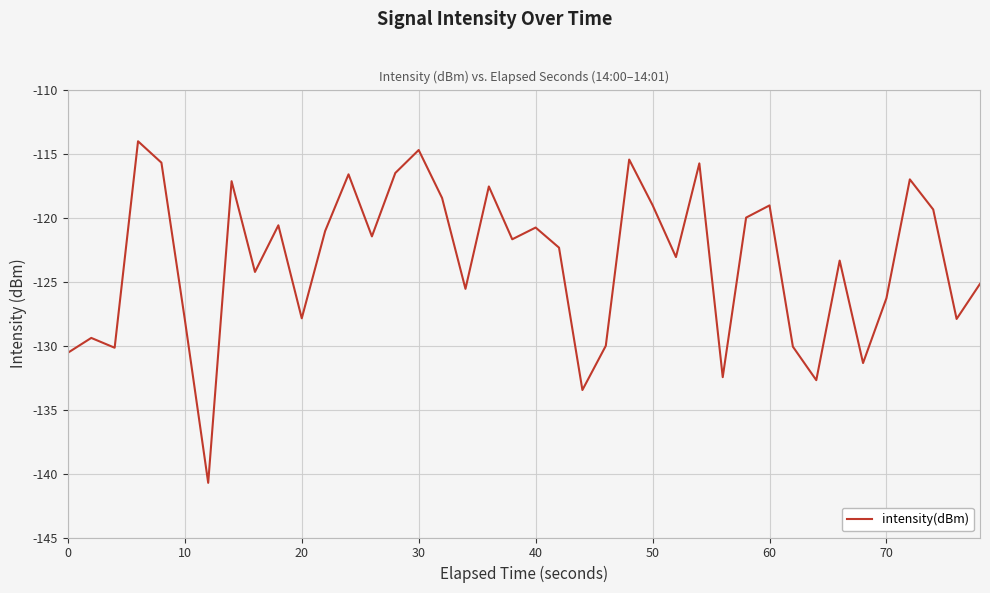

What is the difference between the maximum and minimum values?

26.7